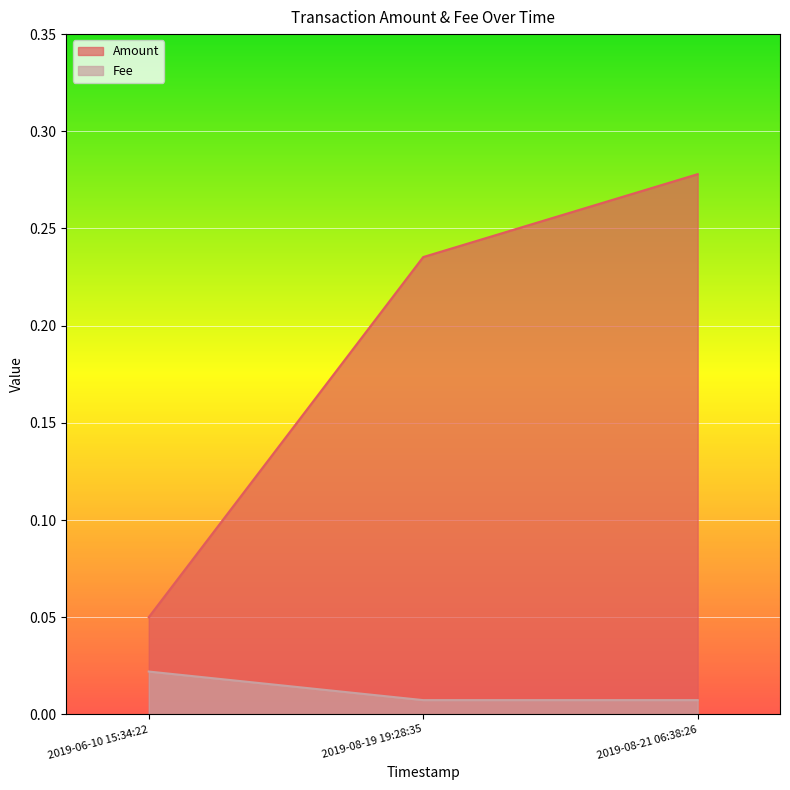

Does the chart display data point markers on the line(s)?

No